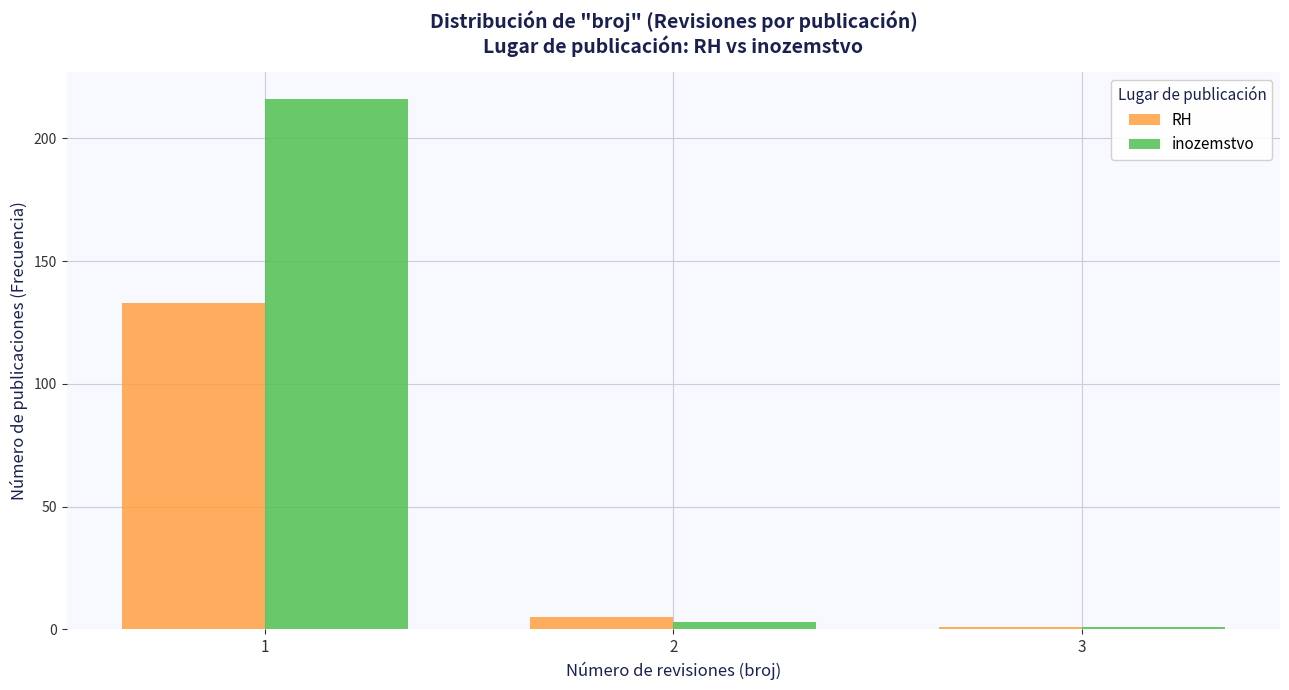

Reading left to right, transcribe all the data shown in this chart.

RH: 1=133	2=5	3=1
inozemstvo: 1=216	2=3	3=1